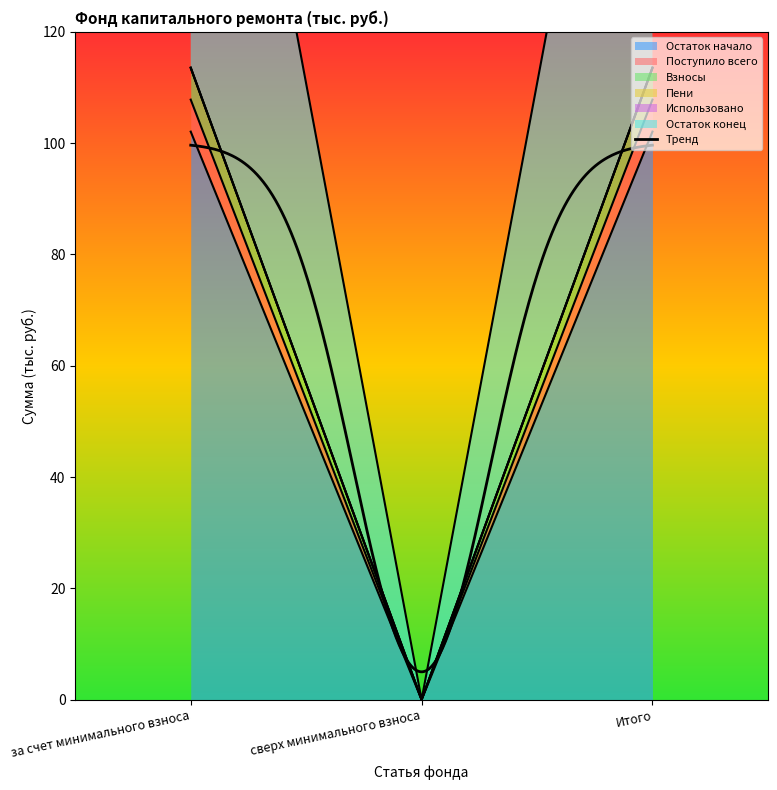

Which series has the widest spread of values?

Пени